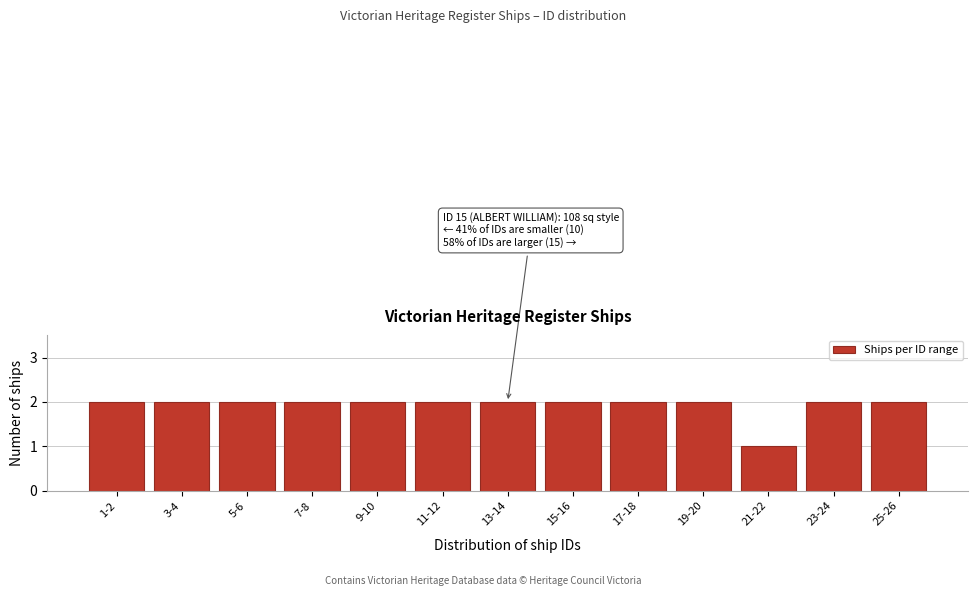

Reading left to right, extract all data points from this chart.

1-2=2	3-4=2	5-6=2	7-8=2	9-10=2	11-12=2	13-14=2	15-16=2	17-18=2	19-20=2	21-22=1	23-24=2	25-26=2